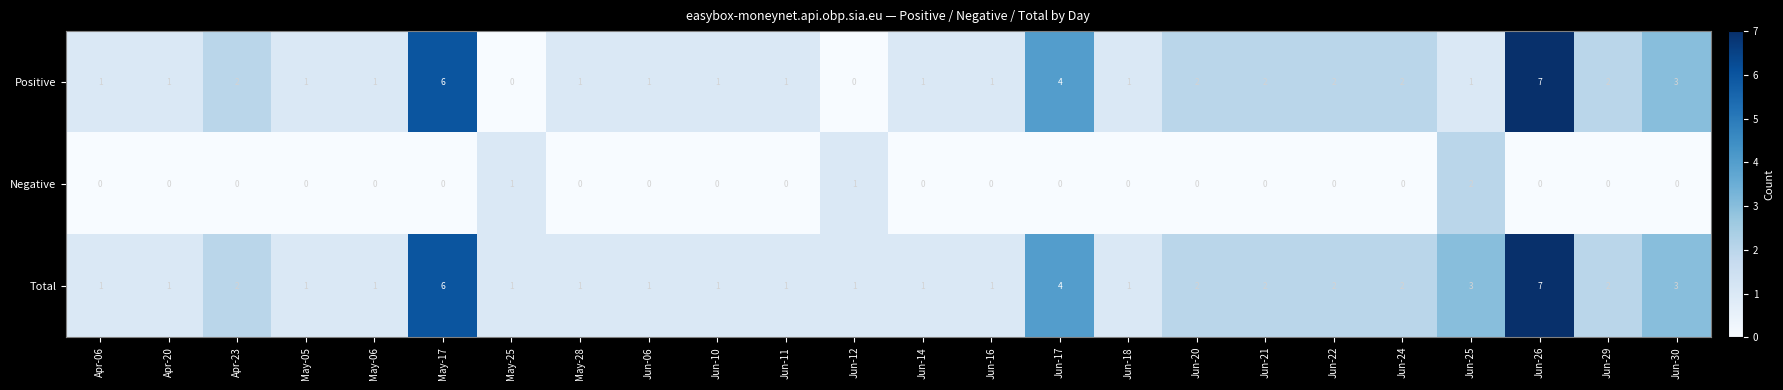

Is it true that Positive equals 2 at Jun-22?

True